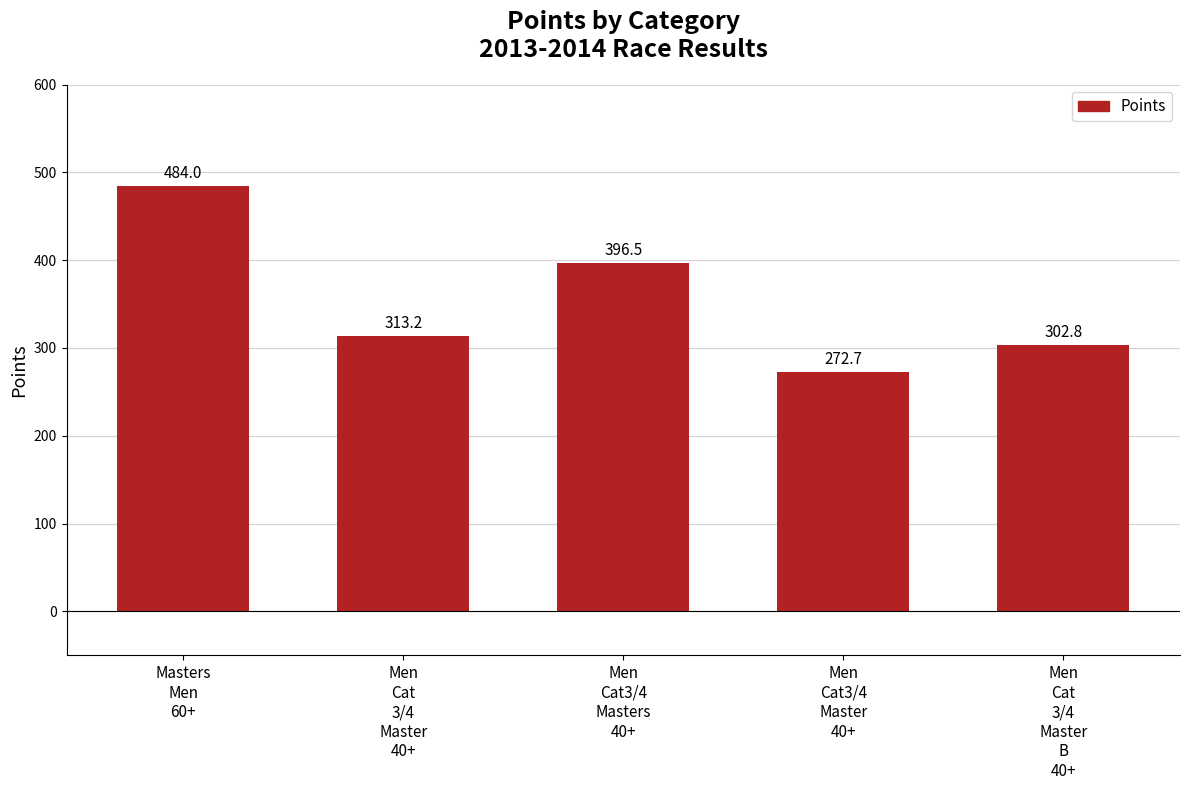

What is the average value?

353.8